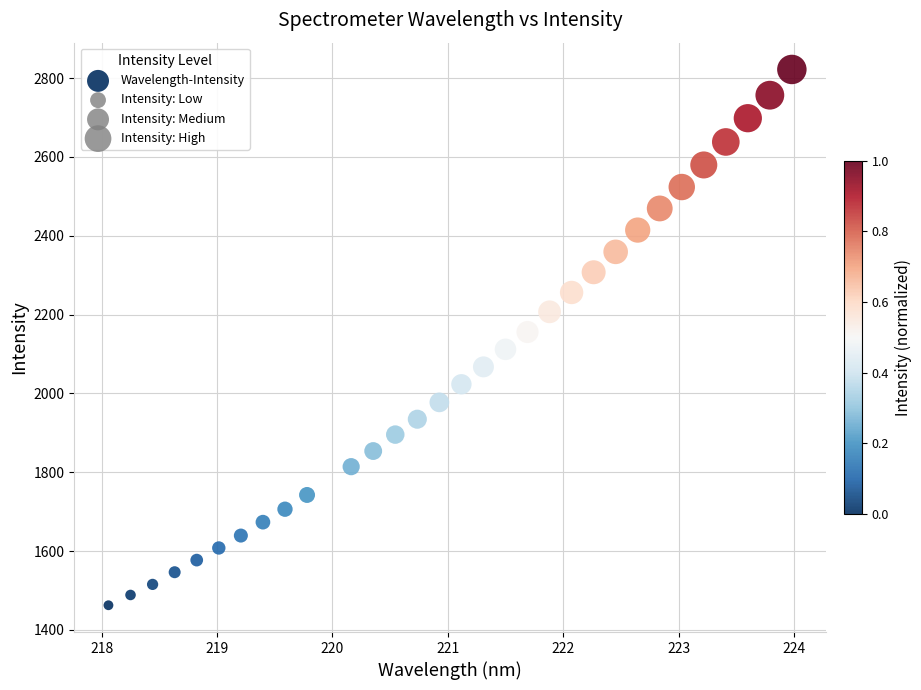

What is the range of X values (max minus min)?

5.9